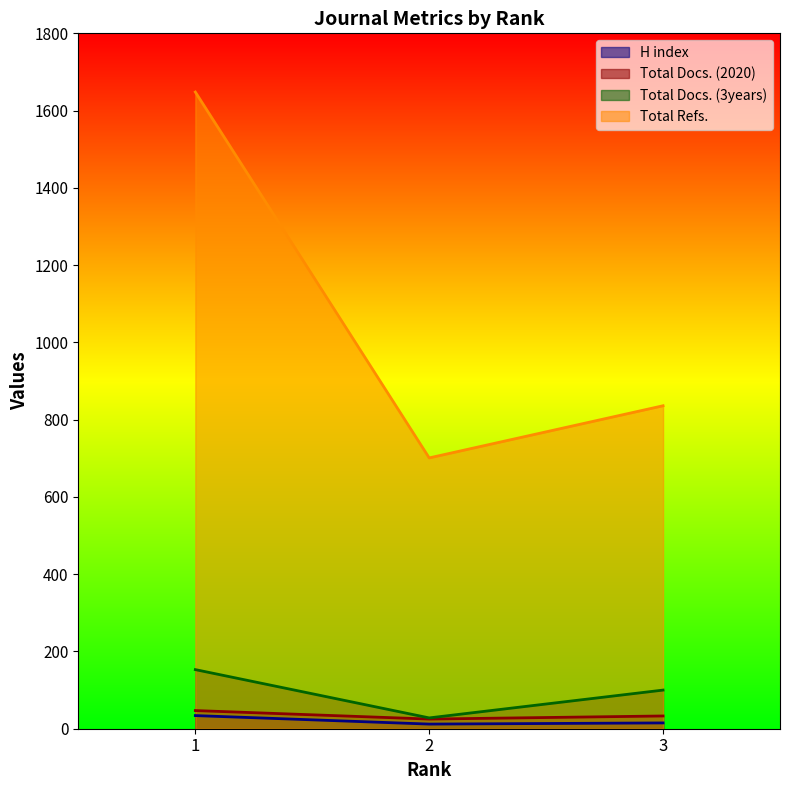

Count the Total Docs. (2020) values in the range 25 to 47.

3